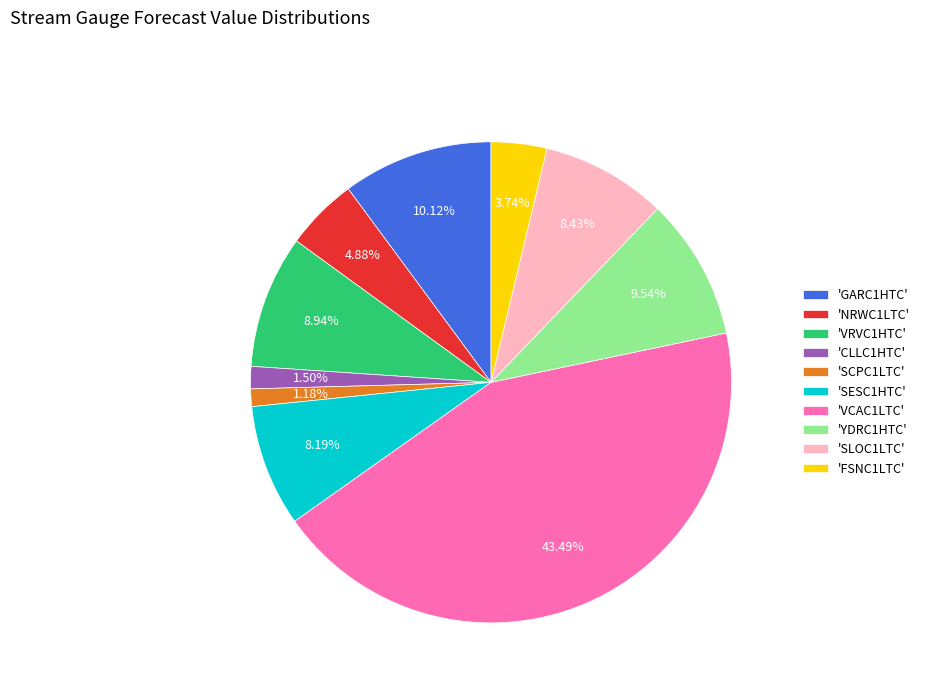

Which has a higher value, 'CLLC1HTC' or 'VRVC1HTC'?

'VRVC1HTC'